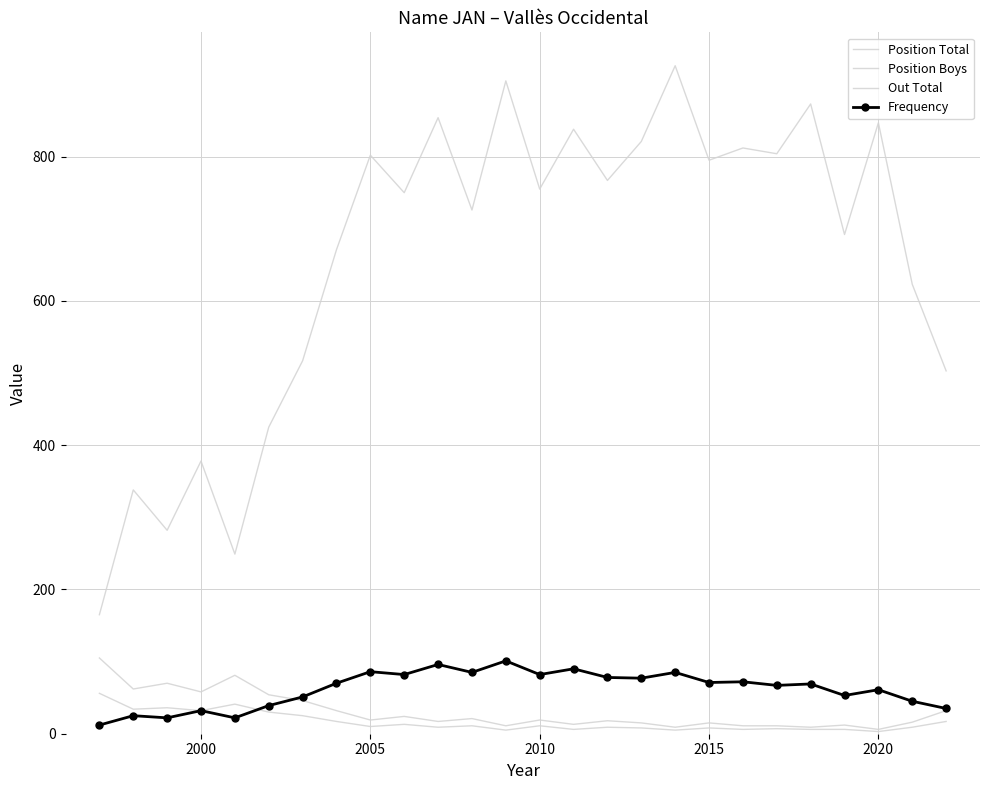

Is this an area chart (filled region under the line)?

No